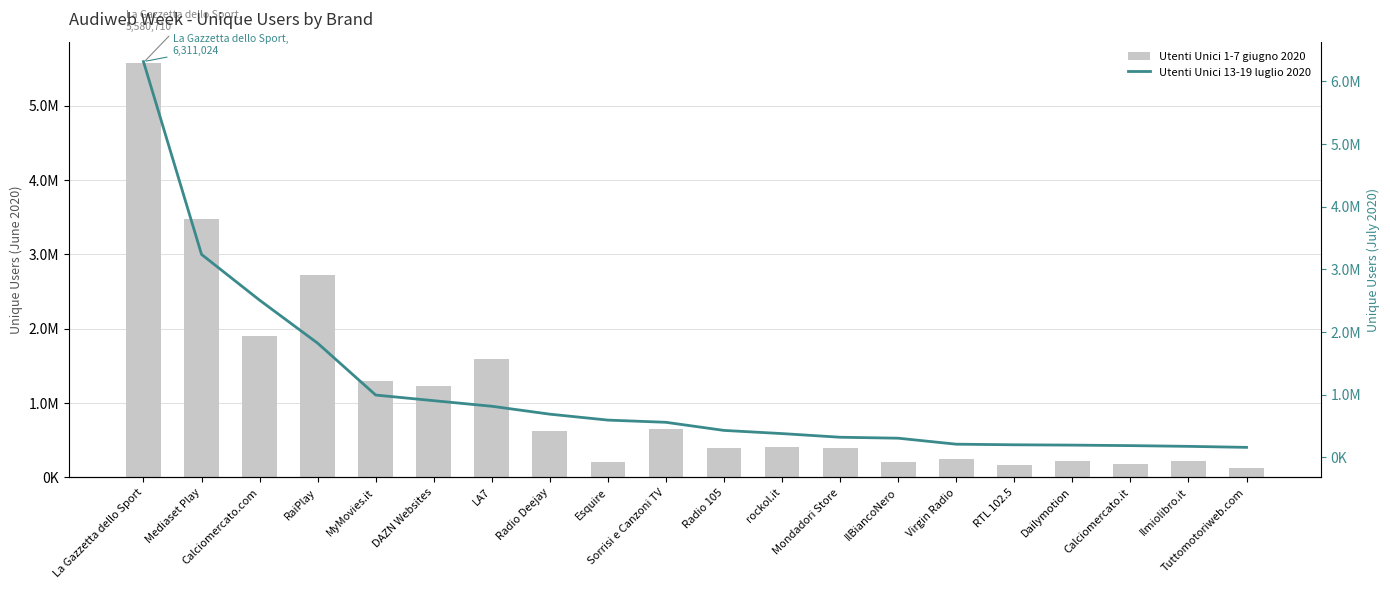

The value of Utenti Unici 13-19 luglio 2020 at IlBiancoNero is 307294. True or false?

True